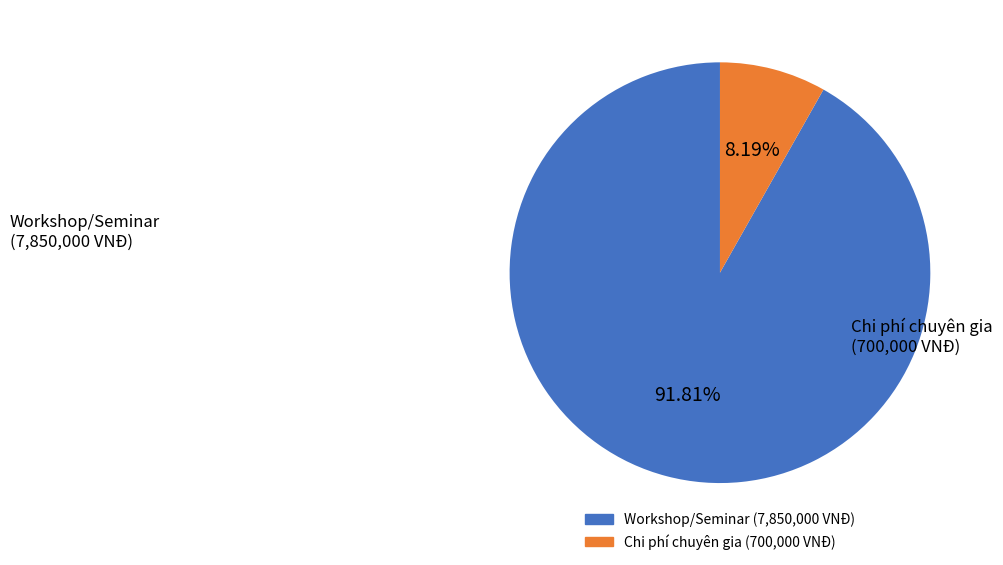

To the nearest percent, what is the difference between the largest and smallest slice percentages?

84%